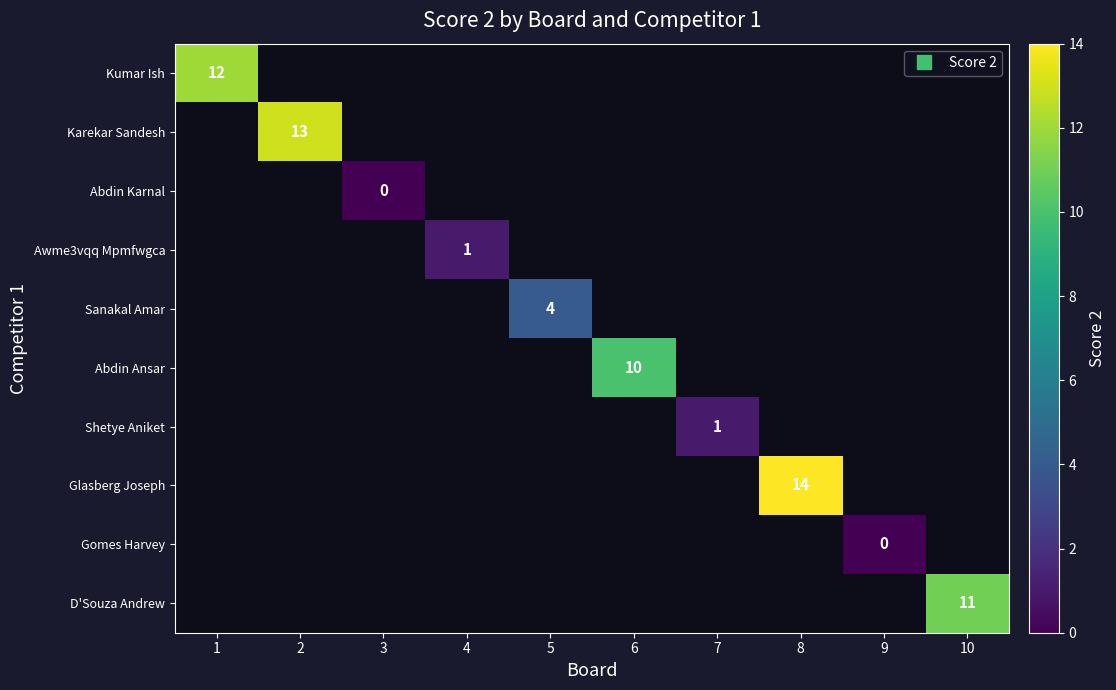

Which label corresponds to the smallest value in the chart?

3